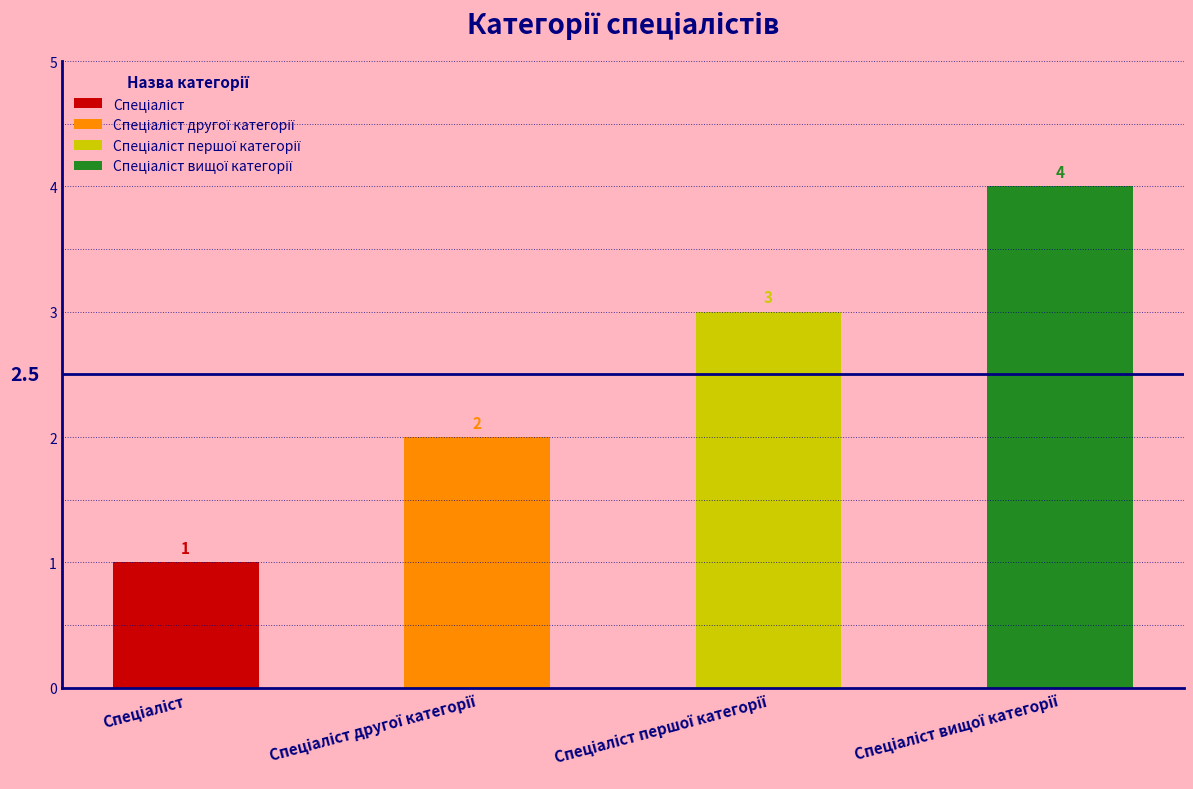

What is the difference between the second highest and minimum values?

2